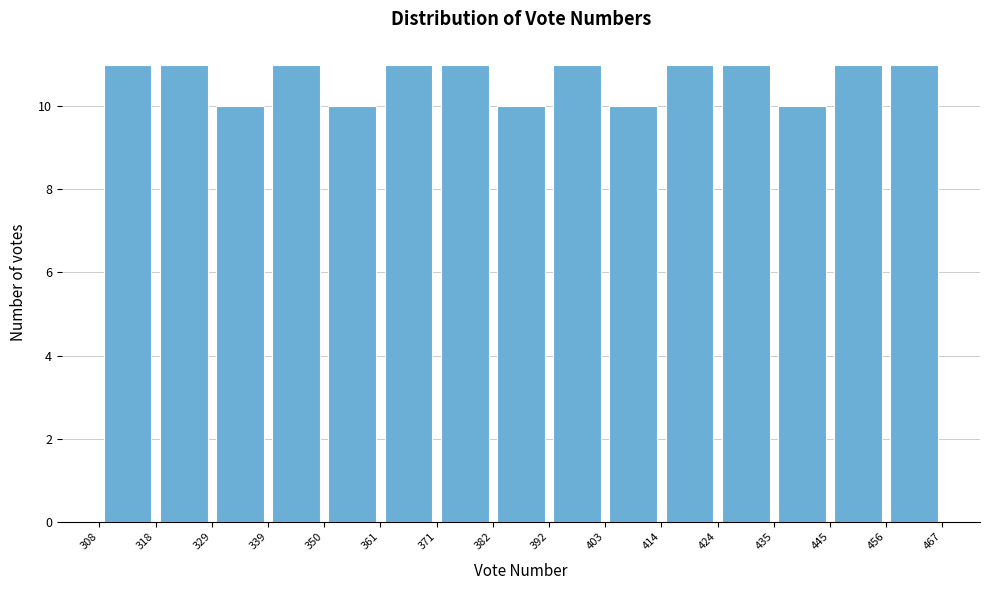

Reading left to right, list every bar in this chart as the range it spans on the x-axis followed by its height. The values are not printed on the chart, so give them approximately, as read against the axis.

308 to 318: 11
318 to 329: 11
329 to 339: 10
339 to 350: 11
350 to 361: 10
361 to 371: 11
371 to 382: 11
382 to 392: 10
392 to 403: 11
403 to 414: 10
414 to 424: 11
424 to 435: 11
435 to 445: 10
445 to 456: 11
456 to 467: 11